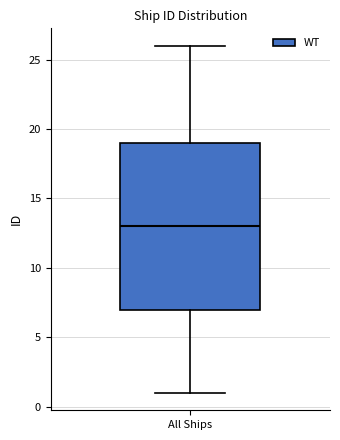

Read this box plot against the y-axis: the position of the median line, the range covered by the box, and the ends of both whiskers. The values are not printed on the chart, so give them approximately, as read against the axis.

median 13, box 7 to 19, whiskers 1 to 26